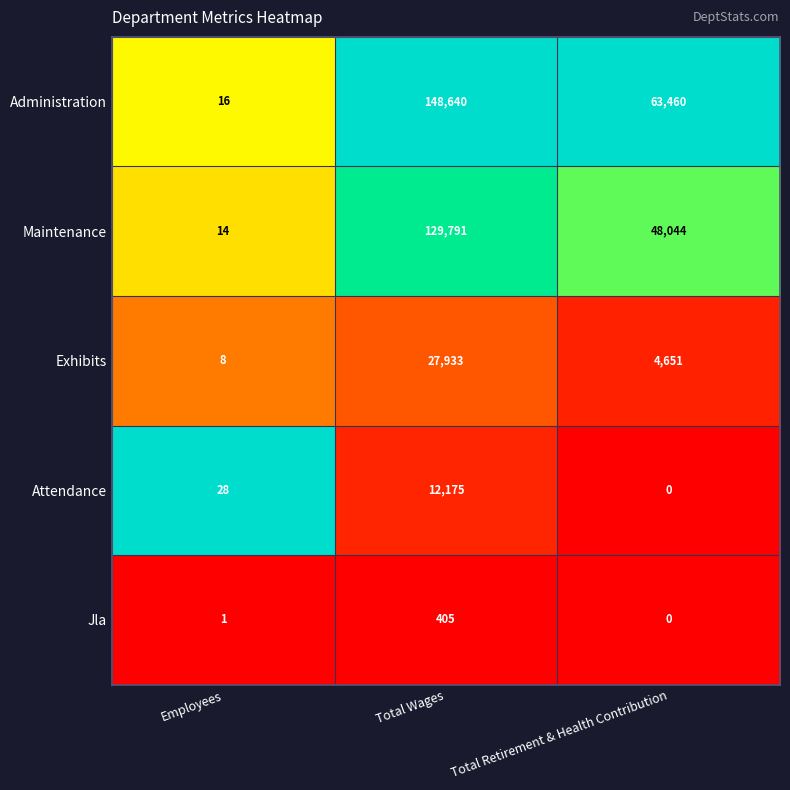

At which category does the chart reach its peak across all series?

Total Wages